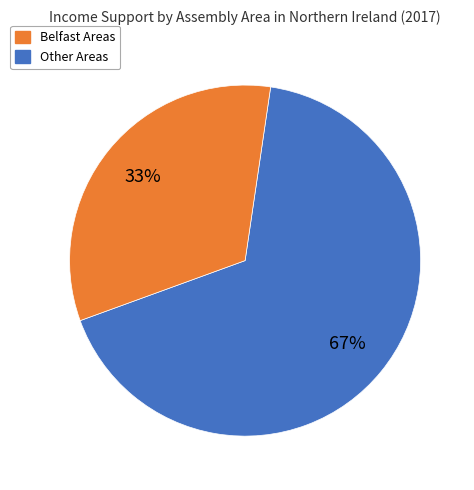

Count the number of slices in the pie.

2